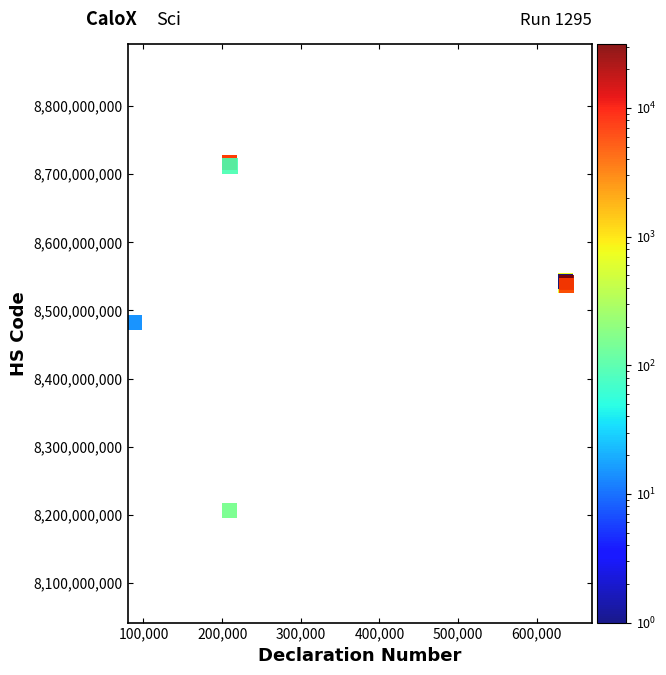

What Y value in the scatter plot is closest to 8461359000?

8481809000